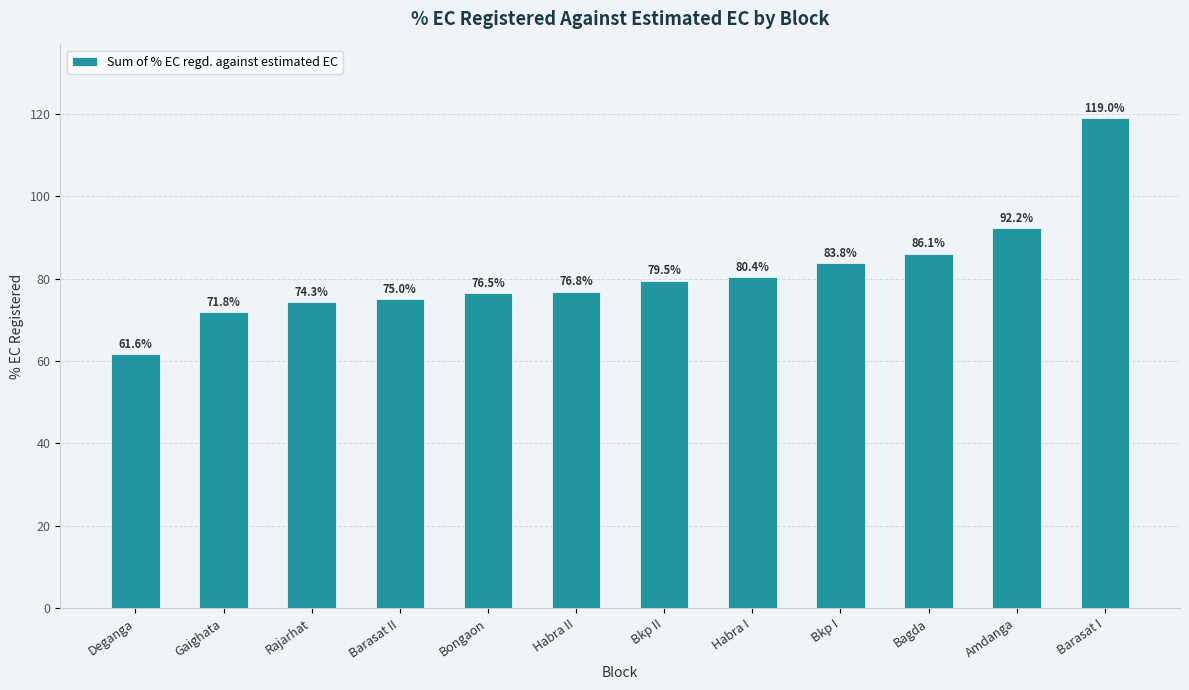

Approximately how many times larger is the value at Bkp I compared to Deganga?

1.4